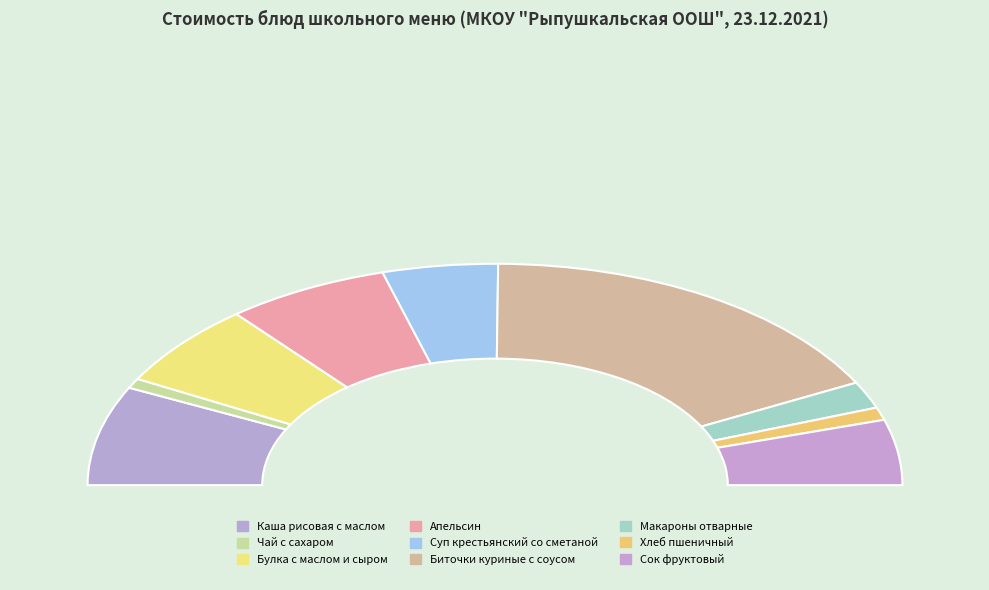

To the nearest percent, what percentage of the pie is Булка с маслом и сыром?

12%